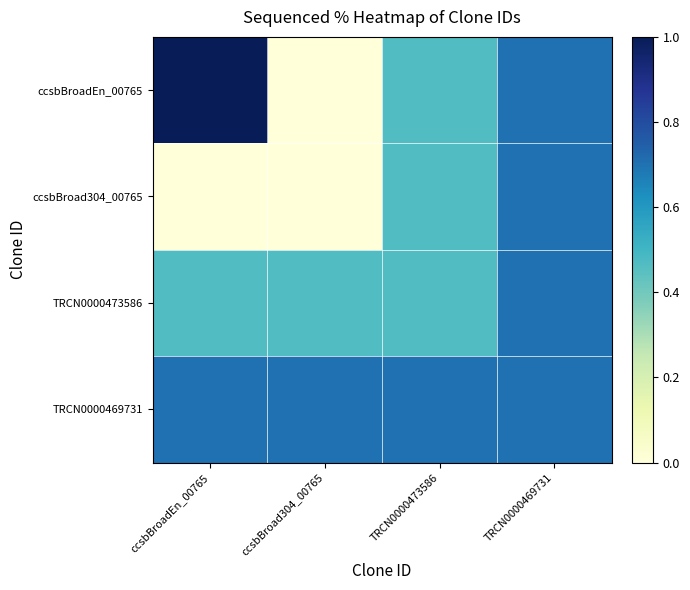

Which series changed the most between ccsbBroadEn_00765 and ccsbBroad304_00765?

ccsbBroadEn_00765